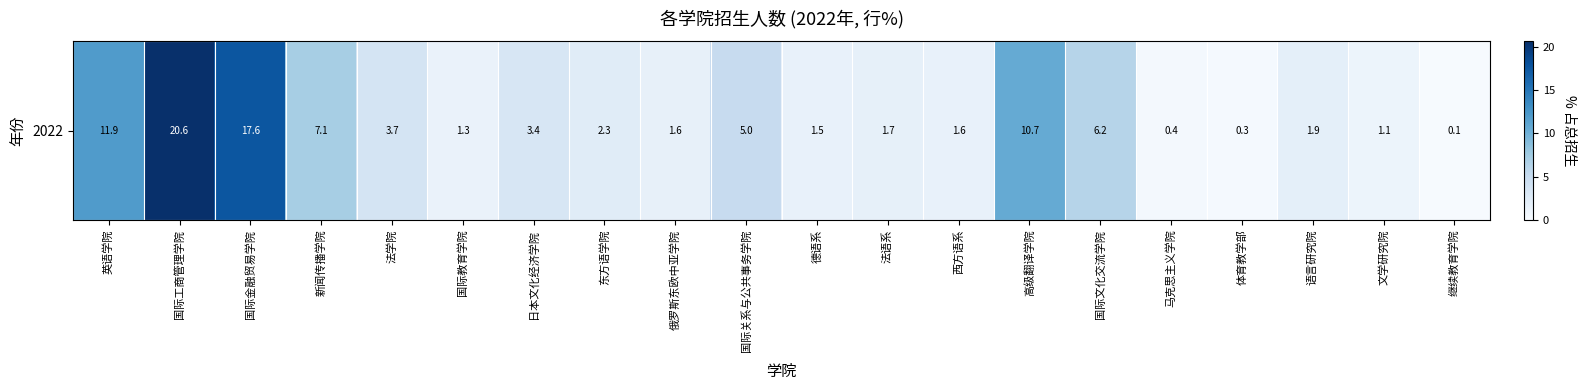

What is the change in value from 国际金融贸易学院 to 日本文化经济学院?

-14.3